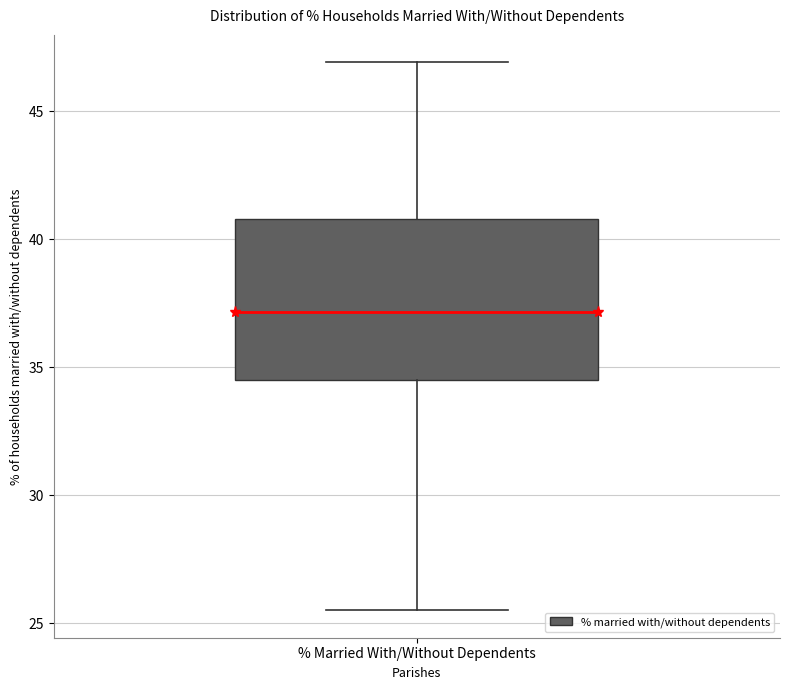

Where does the upper whisker of the box for % Married With/Without Dependents end on the y-axis? The values are not printed on the chart, so give them approximately, as read against the axis.

47.0